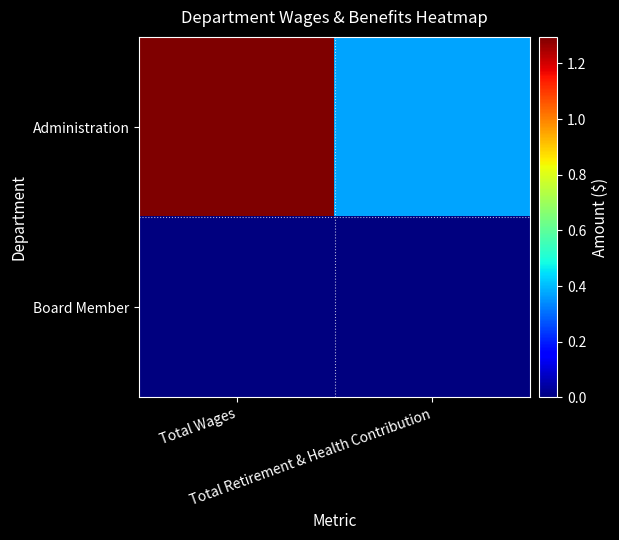

Reading right to left, transcribe all the data shown in this chart.

Administration: Total Retirement & Health Contribution=371425	Total Wages=1295518
Board Member: Total Retirement & Health Contribution=0	Total Wages=0